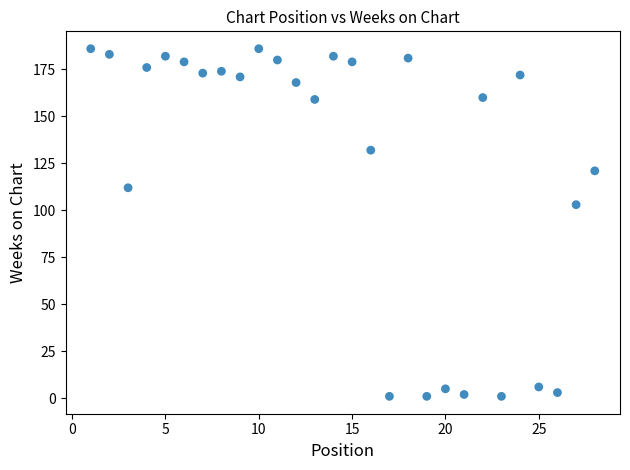

What Y value in the scatter plot is closest to 93?

103